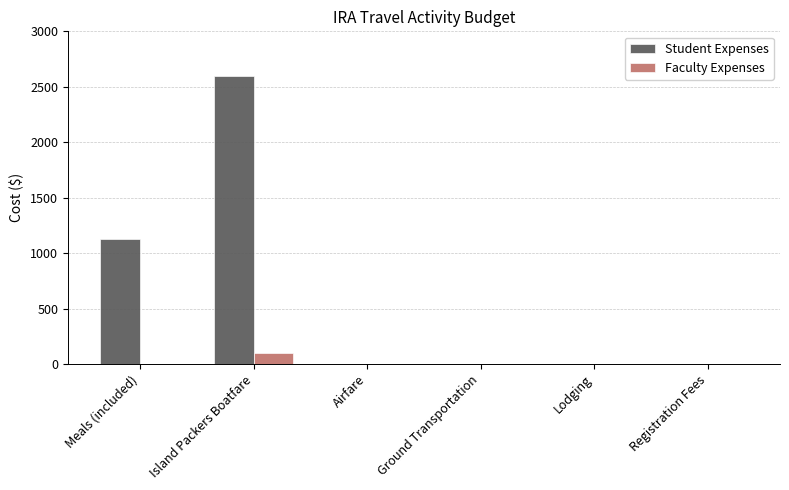

Are the bars grouped side by side (vs. stacked)?

Yes